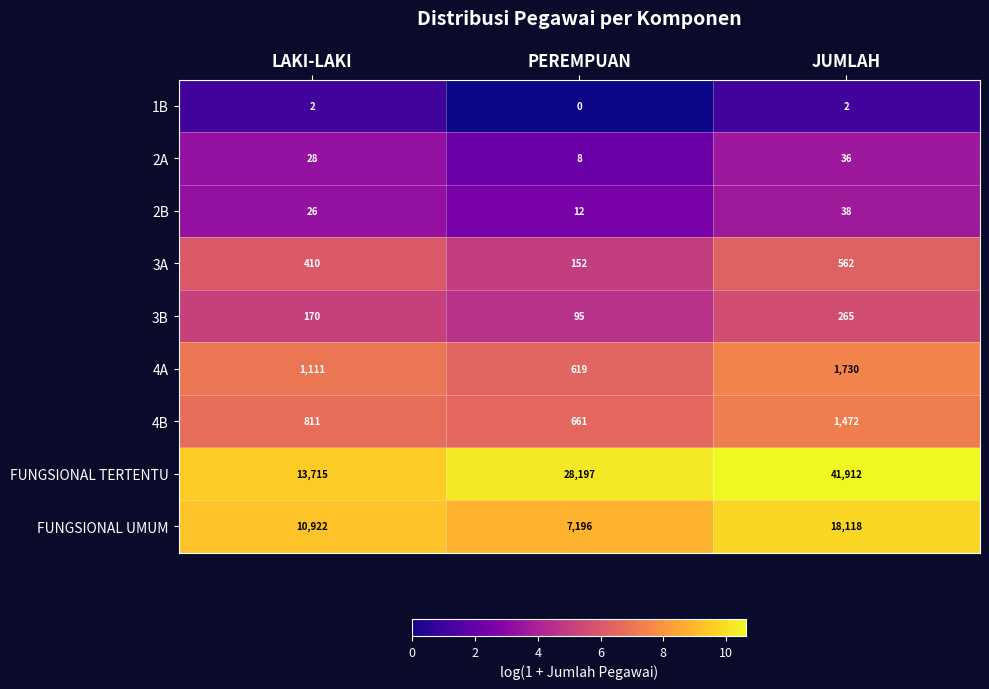

List the series in order of their peak value, lowest first.

1B, 2A, 2B, 3B, 3A, 4B, 4A, FUNGSIONAL UMUM, FUNGSIONAL TERTENTU